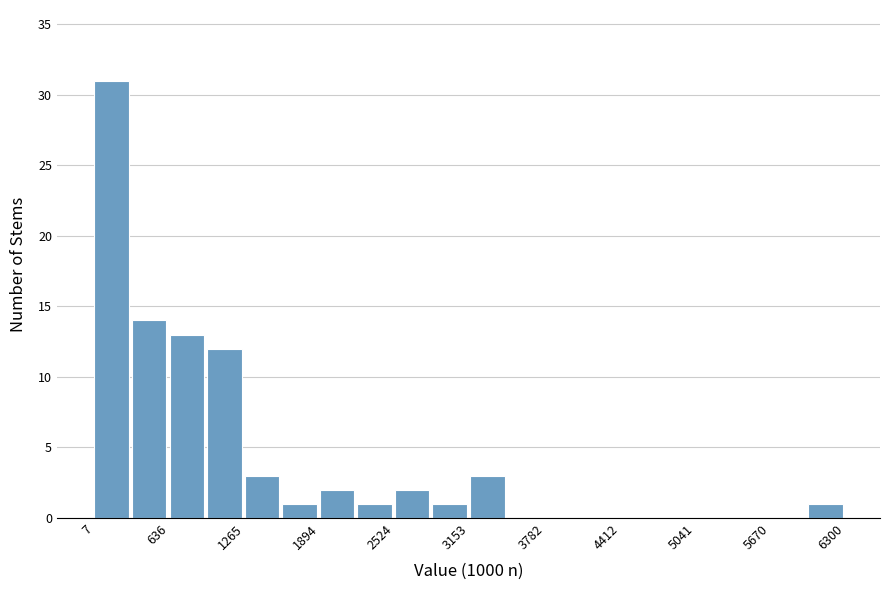

Read against the x-axis, roughly where is the centre of the tallest bar?

200